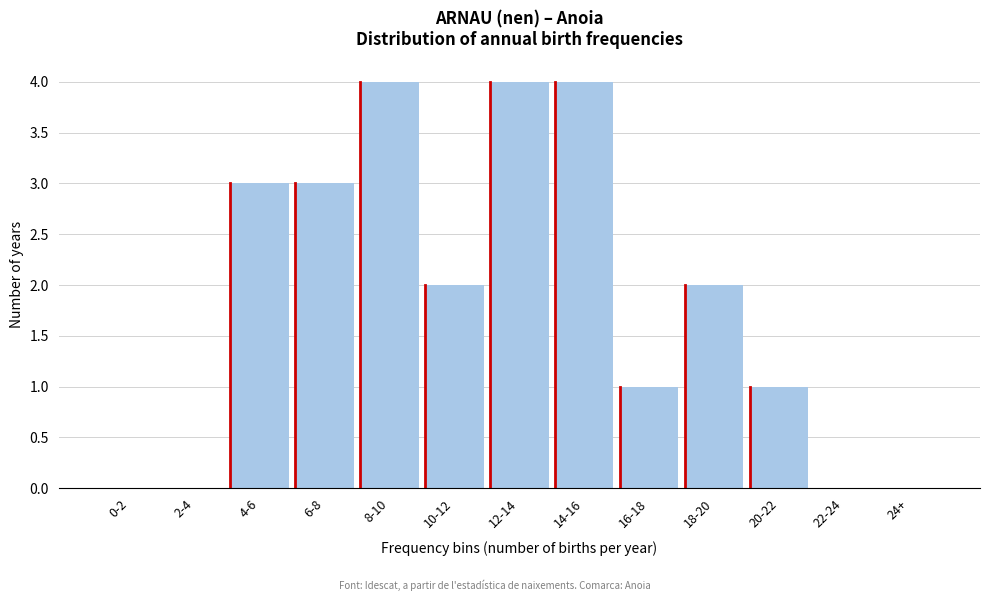

Reading left to right, what are all the values shown in this chart?

0-2=0	2-4=0	4-6=3	6-8=3	8-10=4	10-12=2	12-14=4	14-16=4	16-18=1	18-20=2	20-22=1	22-24=0	24+=0